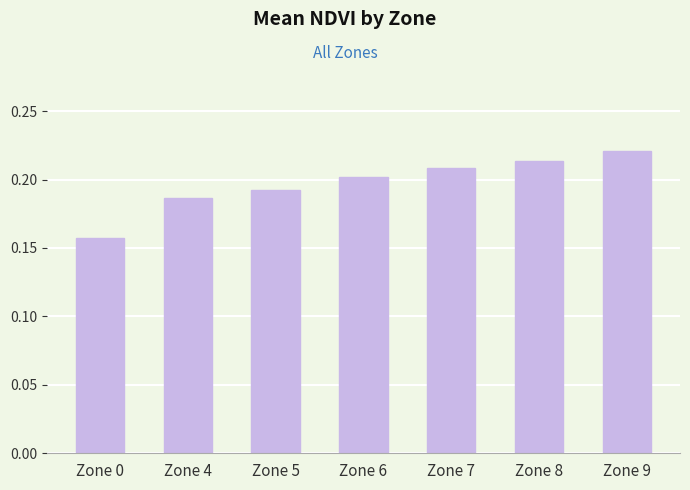

Are the bars horizontal?

No